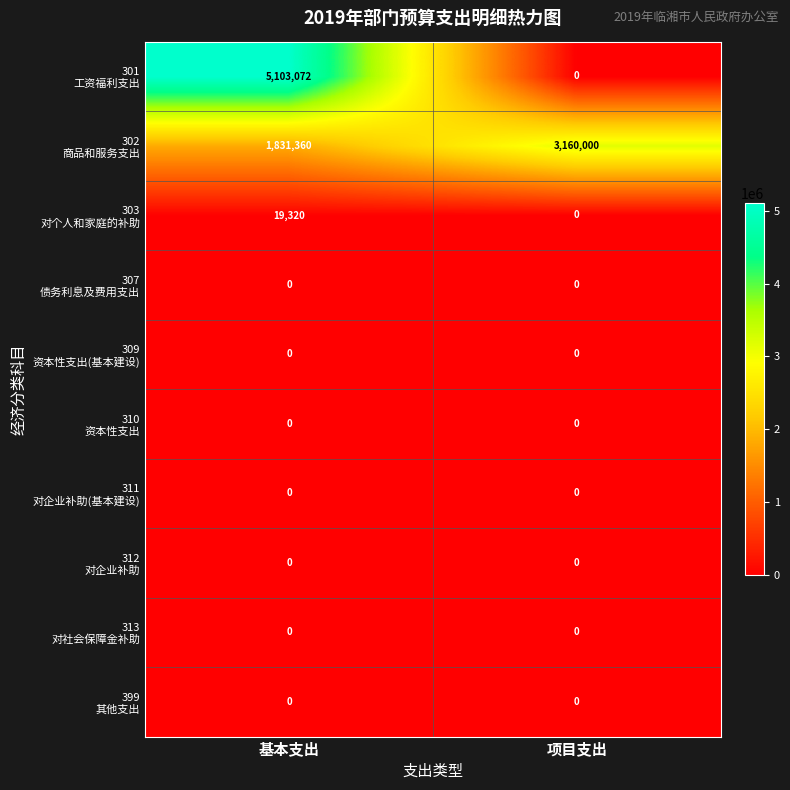

Which category has the highest value across all series?

基本支出